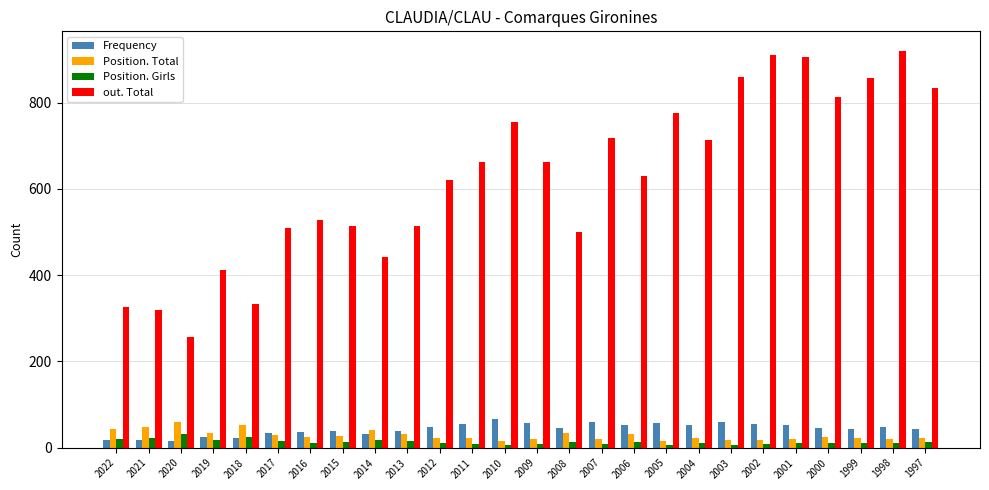

Are the bars horizontal?

No